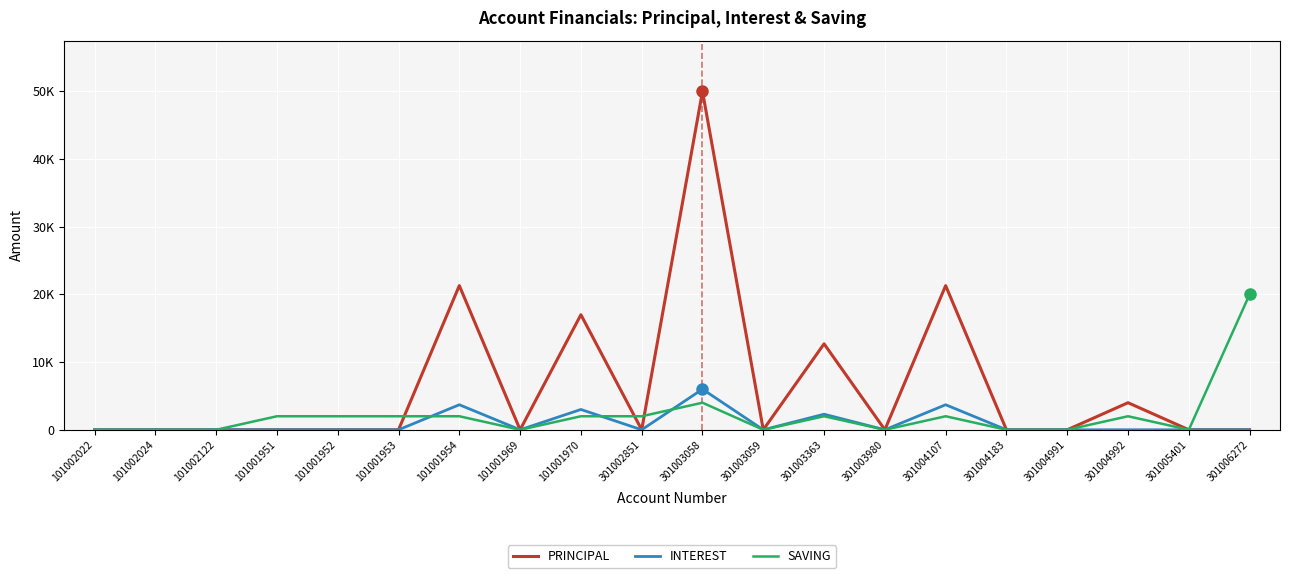

How many INTEREST values are between 0 and 2300?

16